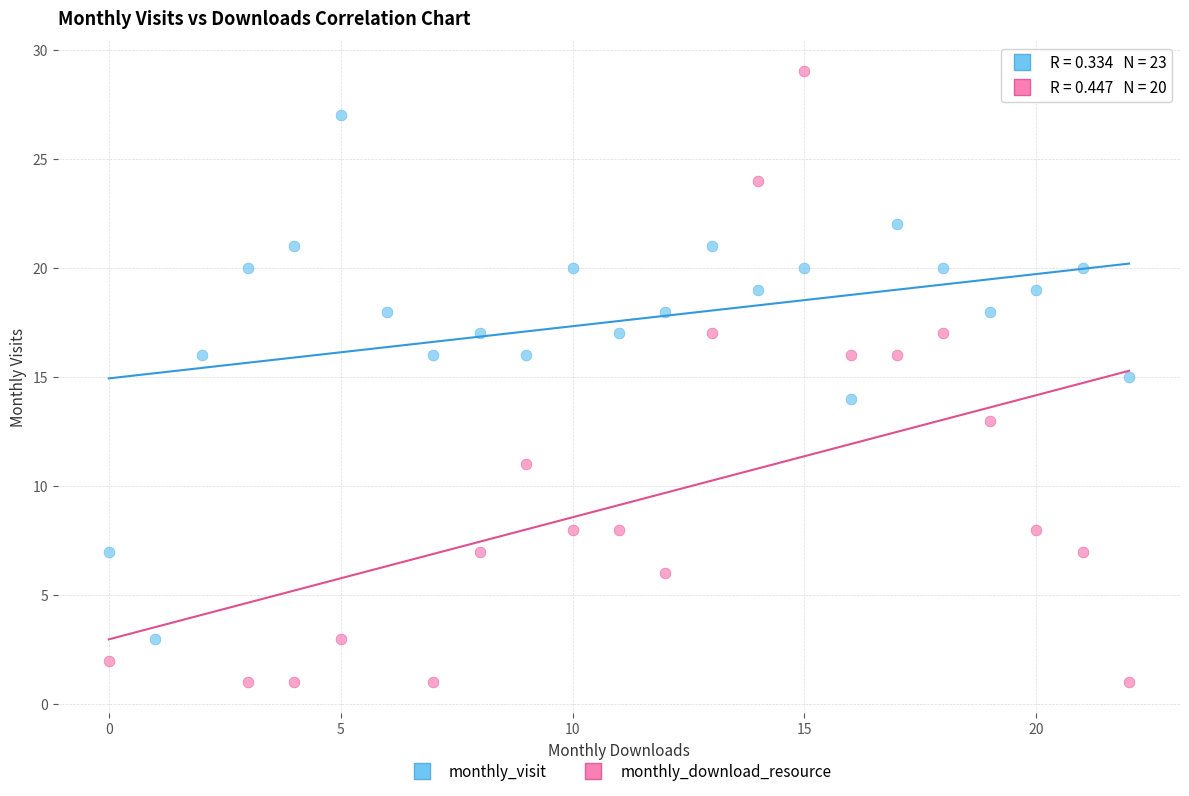

Which series has the widest spread of Y values?

monthly_download_resource